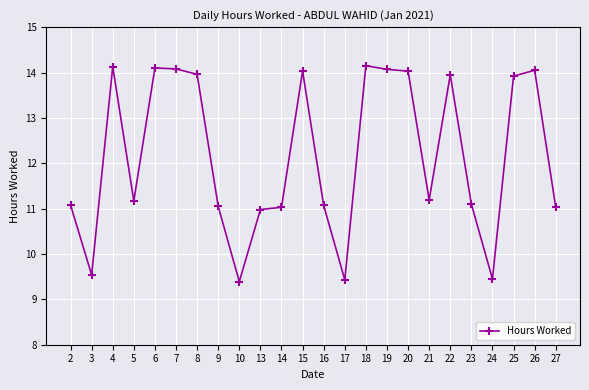

Count the number of categories in the chart.

24